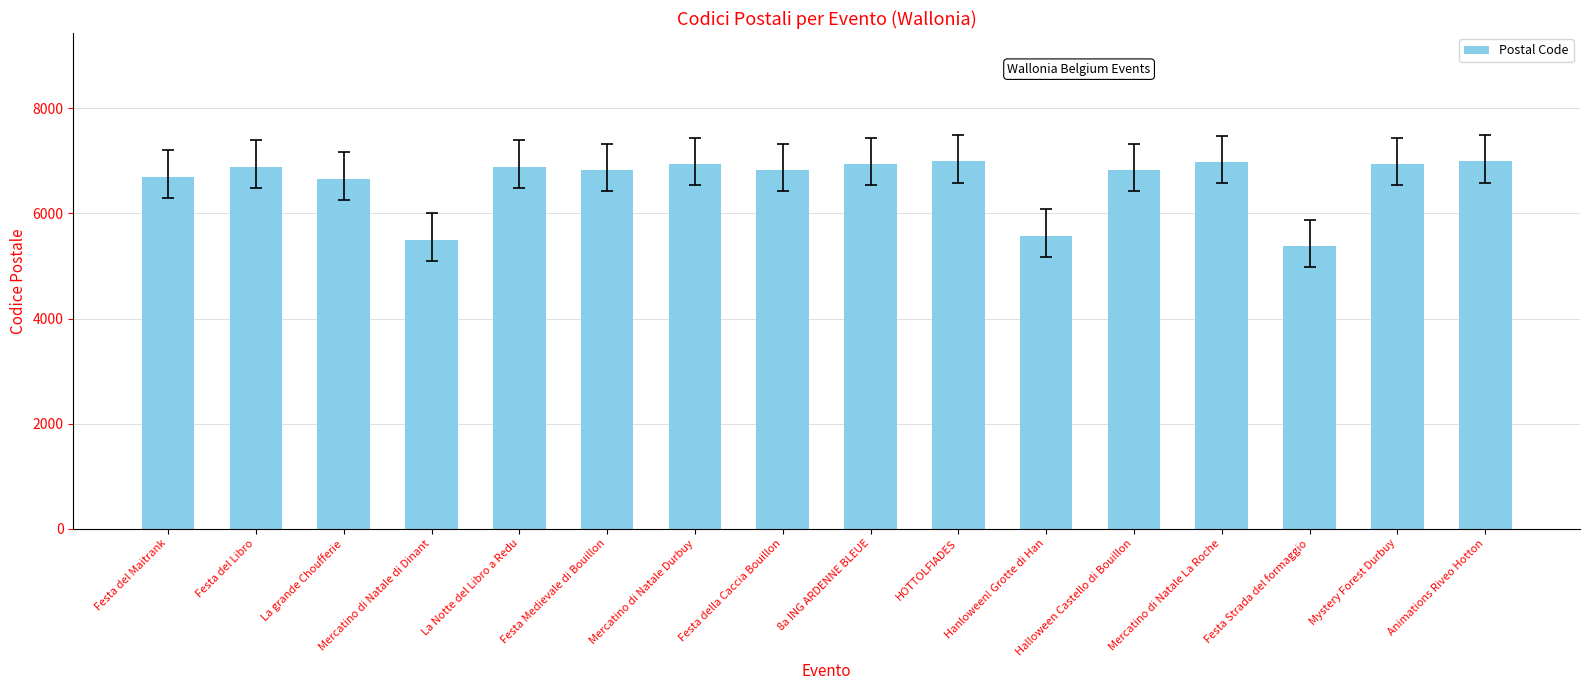

What is the sum of the values at Festa Medievale di Bouillon and Festa Strada del formaggio?

12204